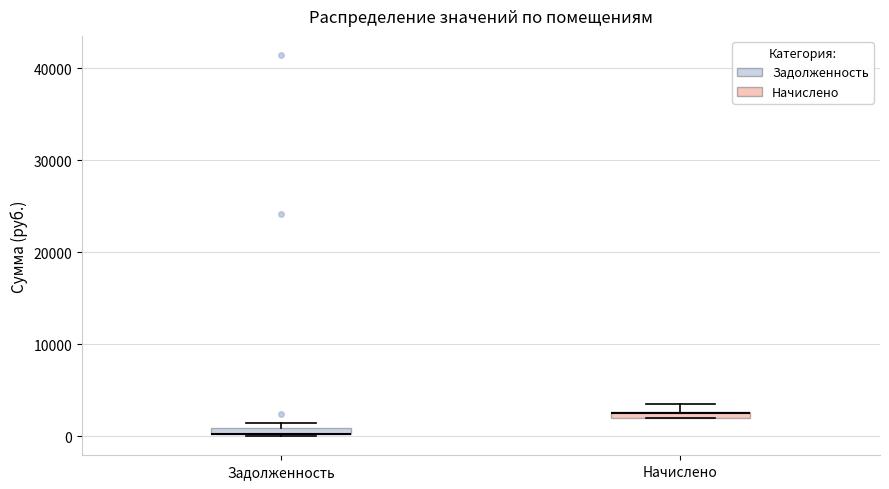

Where is the upper edge of the box for Задолженность on the y-axis? The values are not printed on the chart, so give them approximately, as read against the axis.

1000